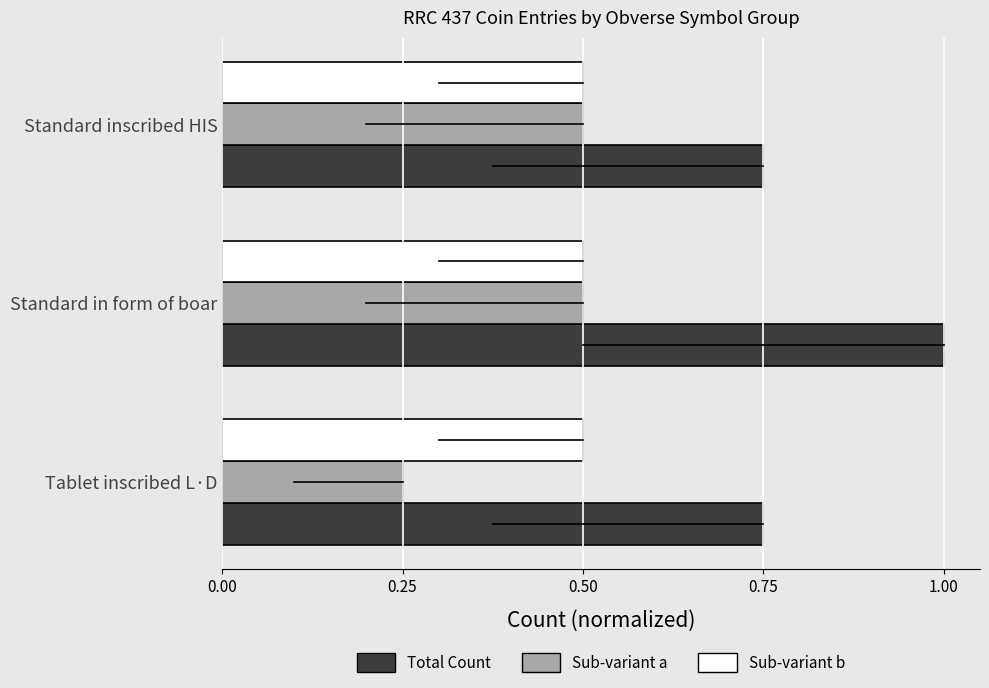

The Sub-variant a series shows 0.5 at Standard inscribed HIS. True or false?

True